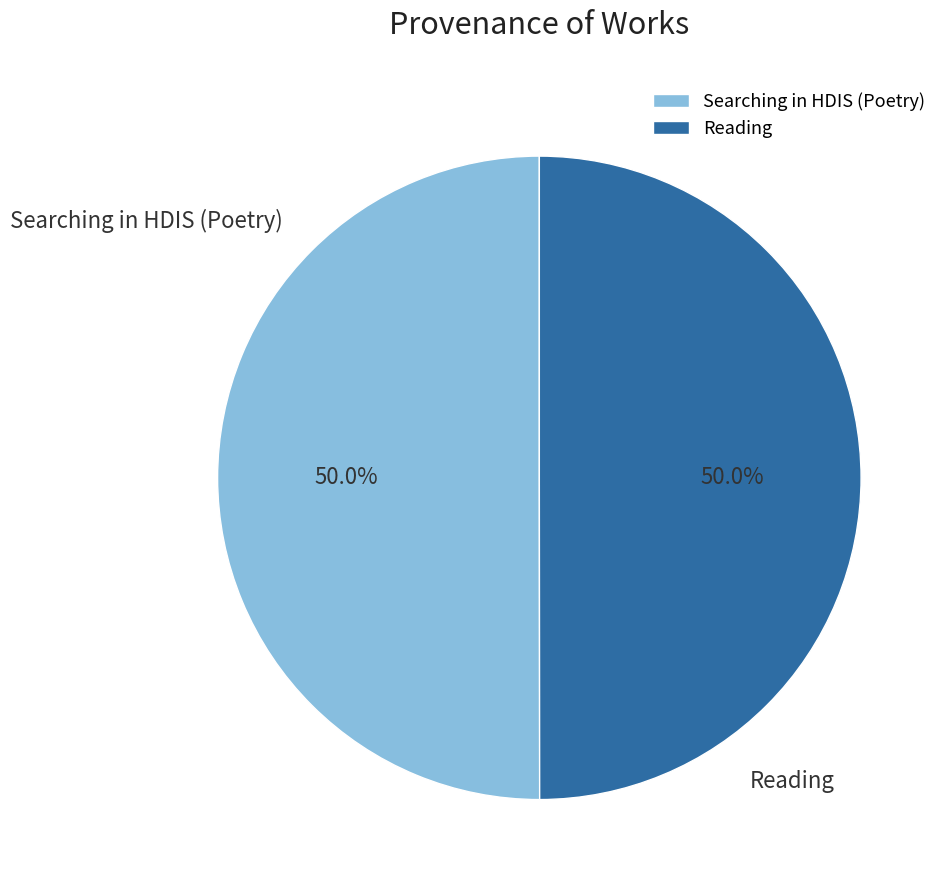

To the nearest percent, what is the average slice percentage?

50%